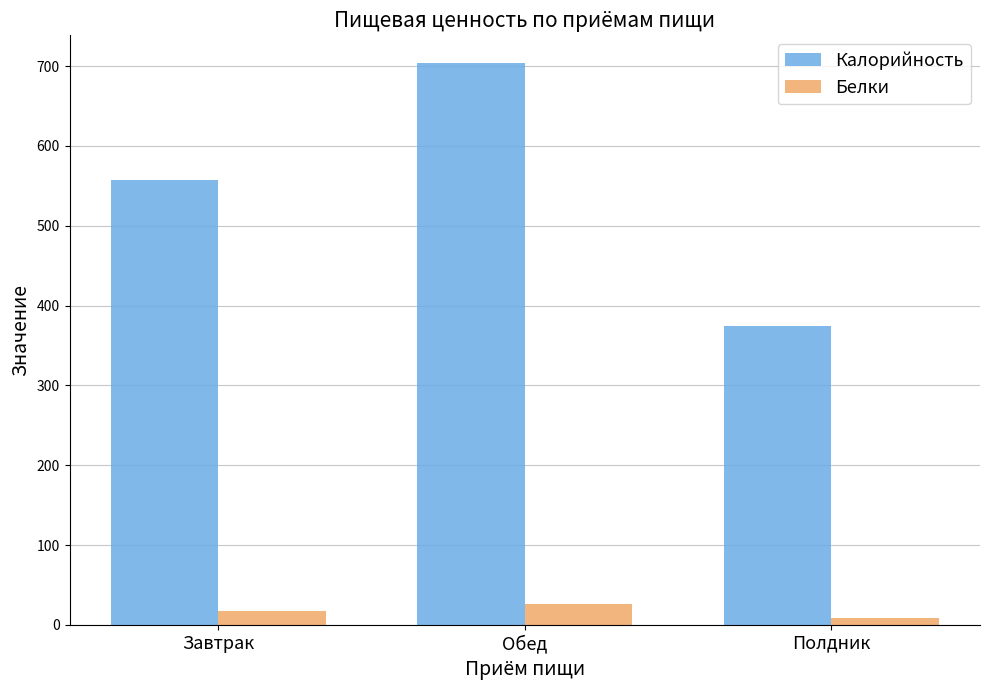

The value of Калорийность at Полдник is 375.0. True or false?

True